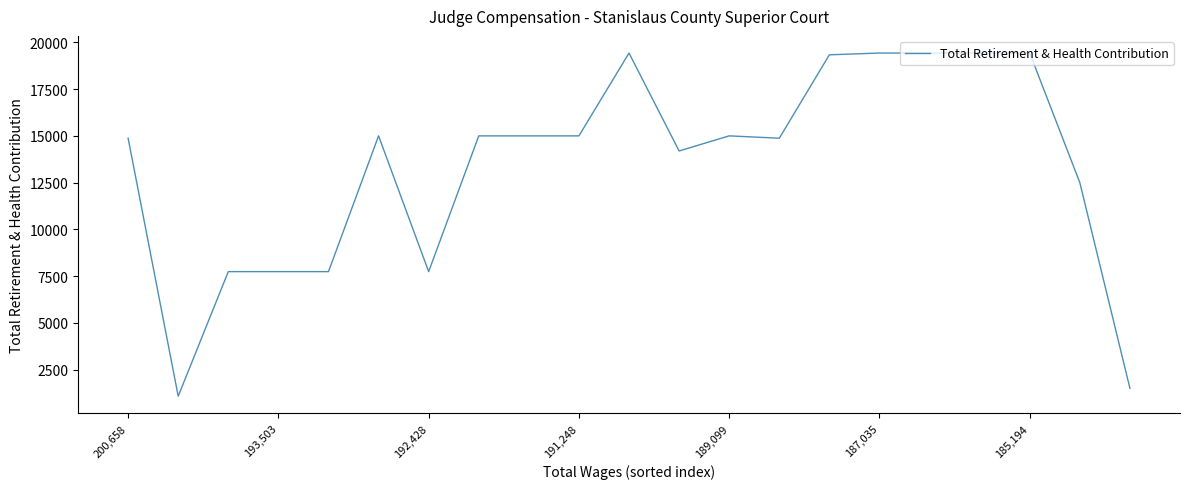

Reading left to right, transcribe all the data shown in this chart.

14869	1075	7735	7735	7735	14995	7735	14995	14995	14995	19424	14188	14995	14869	19330	19424	19424	19424	19424	12496	1497